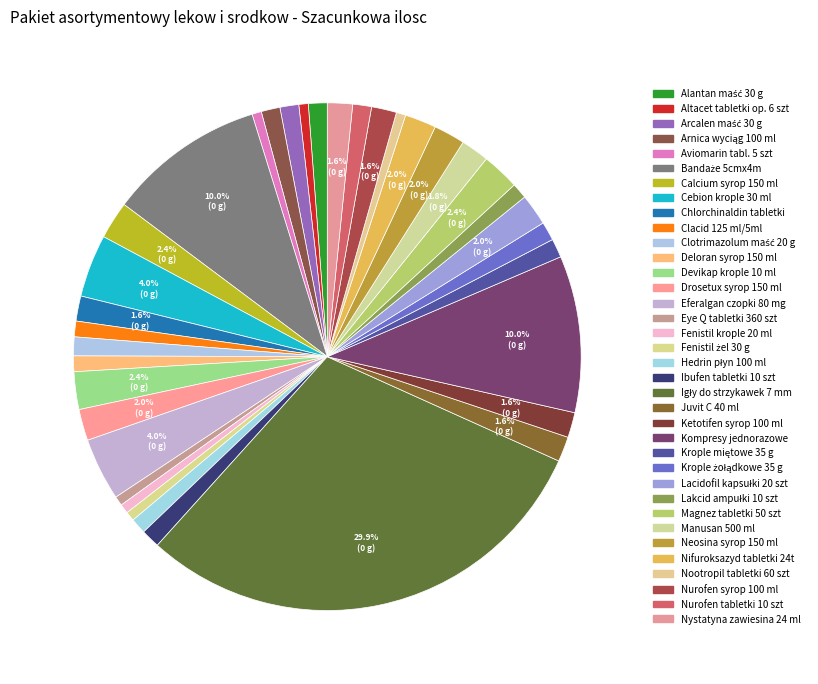

Is it true that Lakcid ampułki 10 szt is 12% of the pie?

False